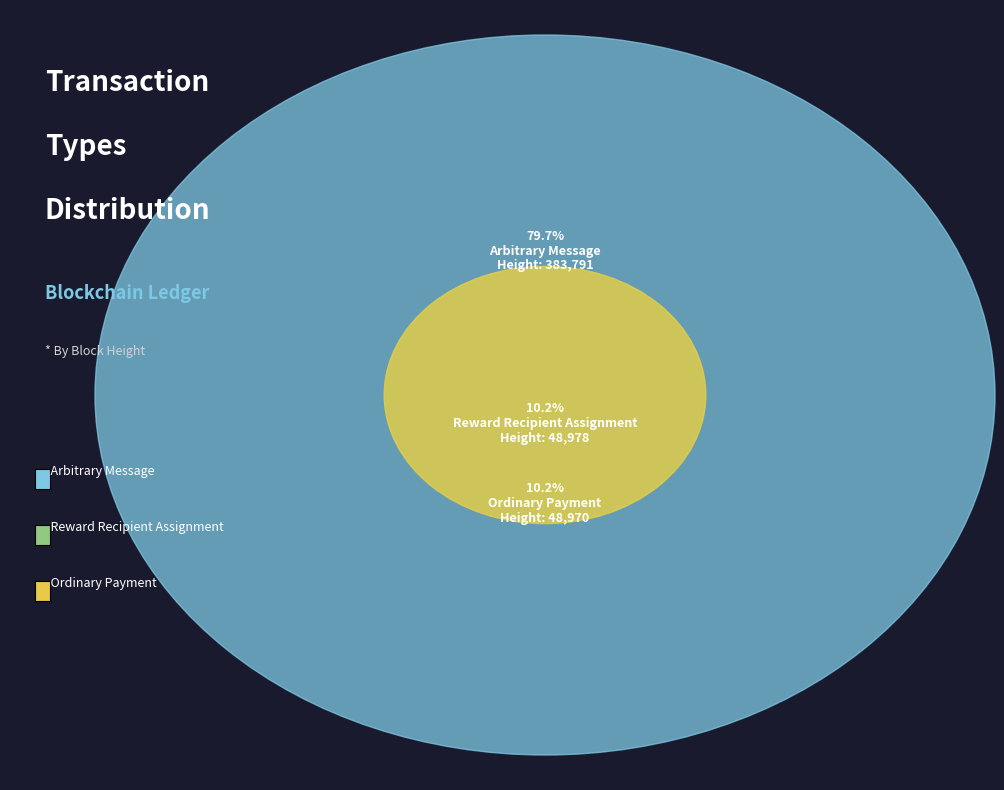

What percentage do Arbitrary Message
(Height: 383791) and Reward Recipient Assignment
(Height: 48978) together represent?

89.8%